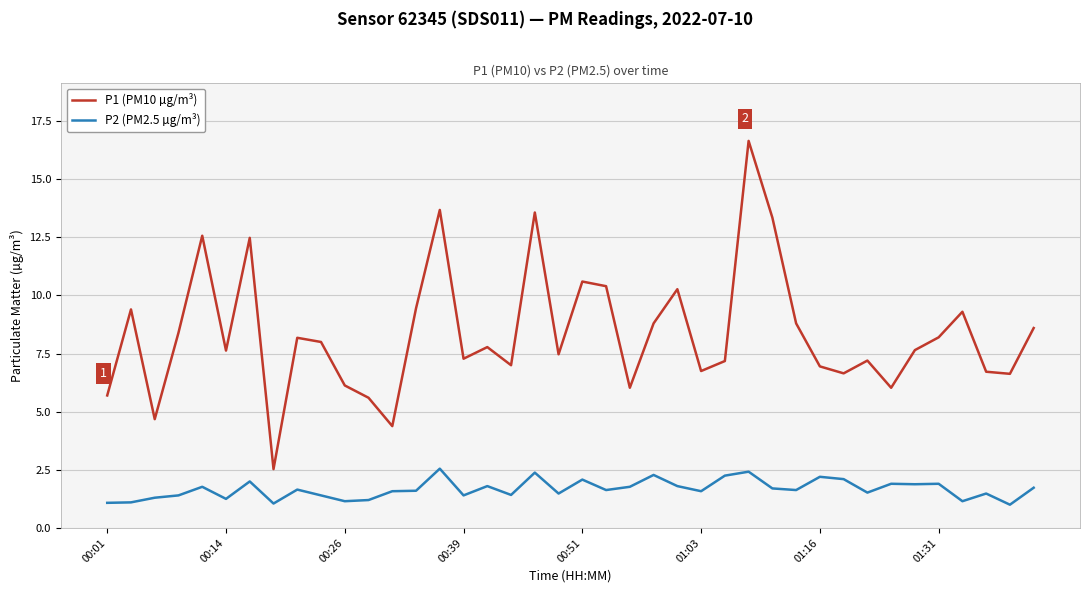

Rank the series by their maximum value, from lowest to highest.

P2 (PM2.5 µg/m³), P1 (PM10 µg/m³)